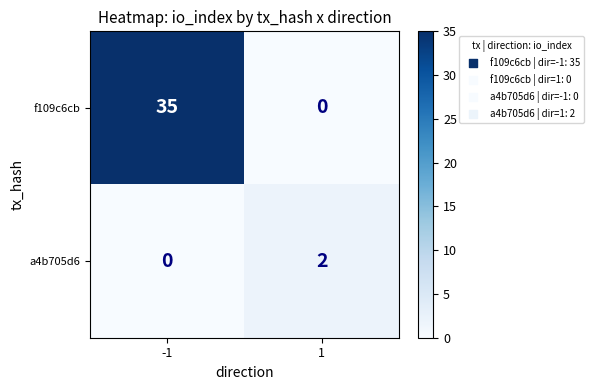

What is the sum of all f109c6cb values?

35